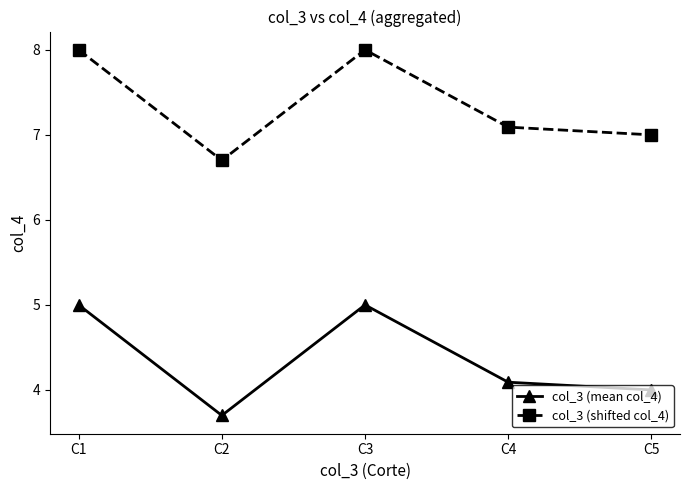

Reading left to right, list all the values displayed in this chart.

col_3 (mean col_4): C1=5.0	C2=3.7	C3=5.0	C4=4.1	C5=4.0
col_3 (shifted col_4): C1=8.0	C2=6.7	C3=8.0	C4=7.1	C5=7.0